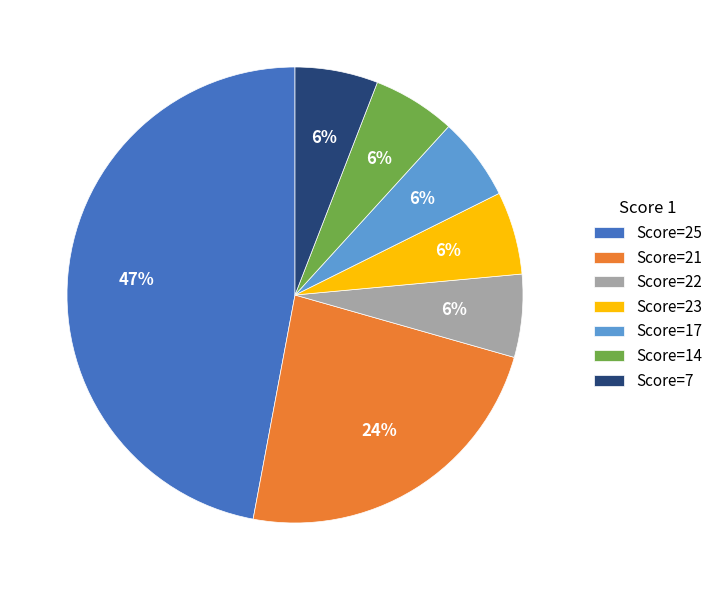

How many slices are in this pie chart?

7